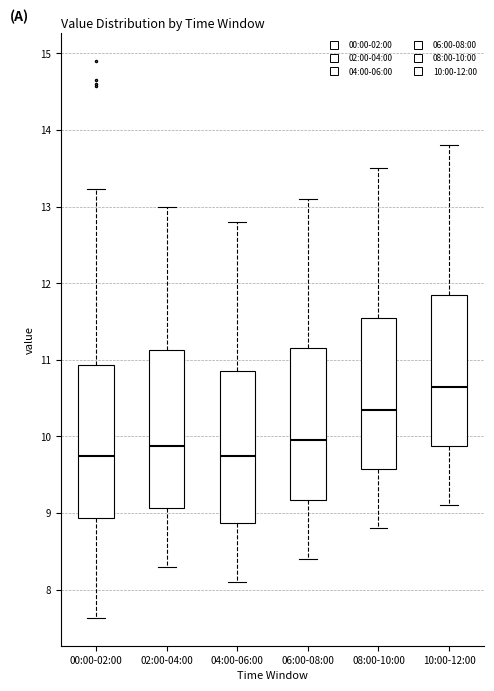

Reading left to right, read every box against the y-axis: the position of its median line, the range the box covers, and the ends of its whiskers. The values are not printed on the chart, so give them approximately, as read against the axis.

00:00-02:00: median 9.8, box 8.9 to 10.9, whiskers 7.6 to 13.2
02:00-04:00: median 9.9, box 9.1 to 11.1, whiskers 8.3 to 13.0
04:00-06:00: median 9.8, box 8.9 to 10.9, whiskers 8.1 to 12.8
06:00-08:00: median 10.0, box 9.2 to 11.2, whiskers 8.4 to 13.1
08:00-10:00: median 10.4, box 9.6 to 11.6, whiskers 8.8 to 13.5
10:00-12:00: median 10.7, box 9.9 to 11.9, whiskers 9.1 to 13.8